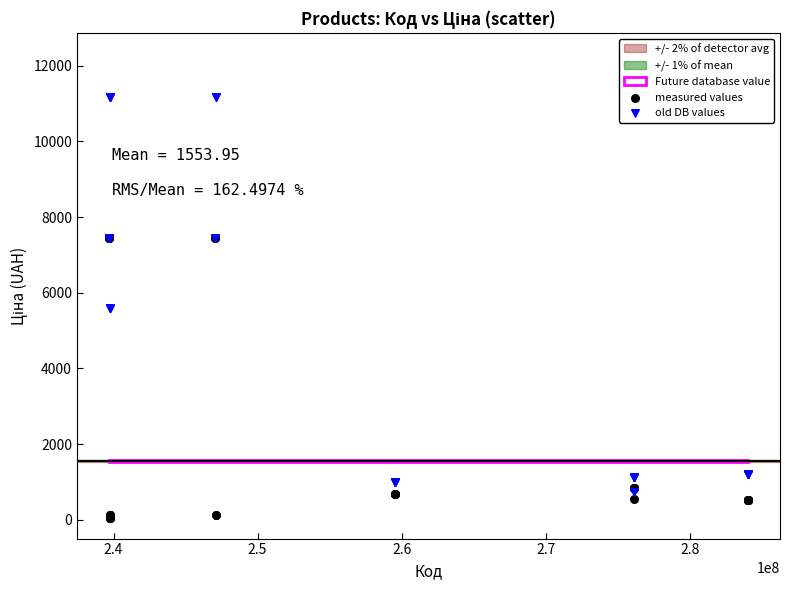

Which series has the widest spread of Y values?

old DB values